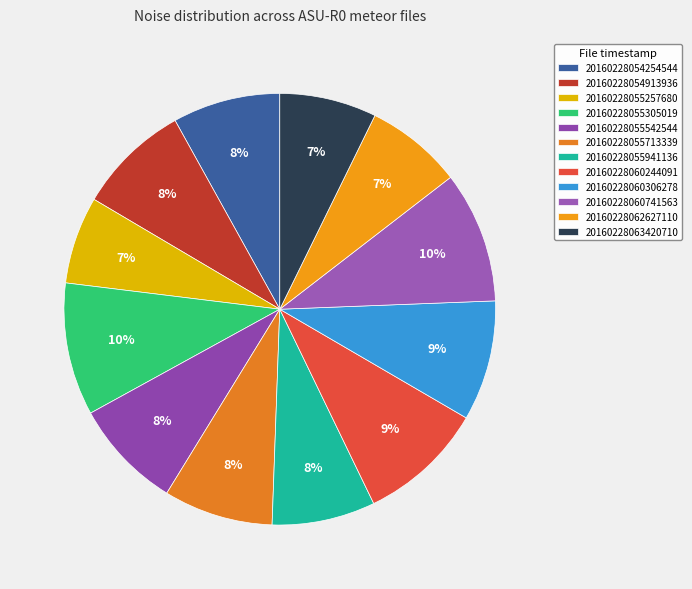

Which category has the smallest portion of the pie?

20160228055257680